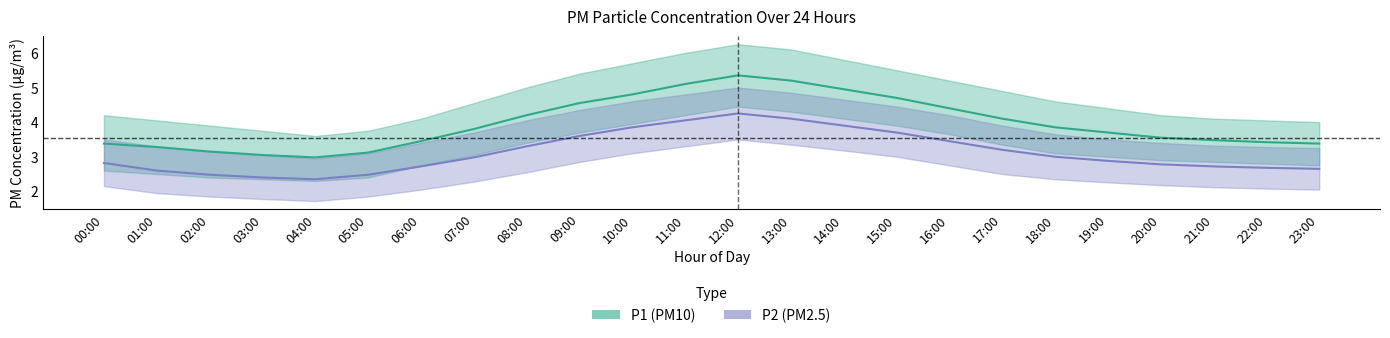

What is the label of the 5th point from the left?

04:00